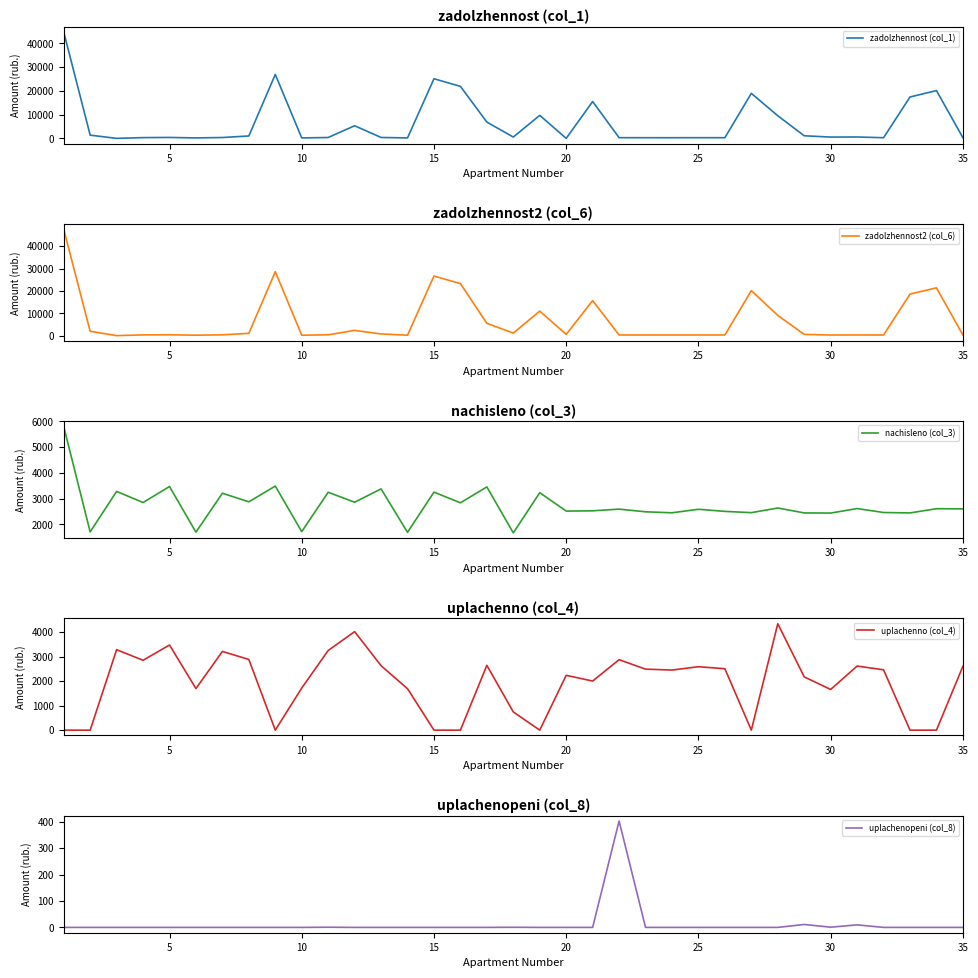

How many values in the zadolzhennost (col_1) series are below 542?

17